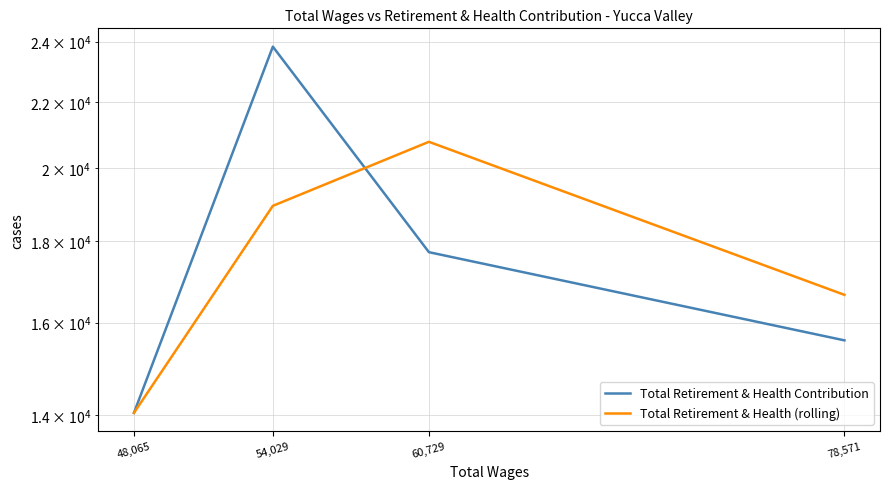

What is the difference between the maximum and second lowest values in the Total Retirement & Health Contribution series?

8234.0